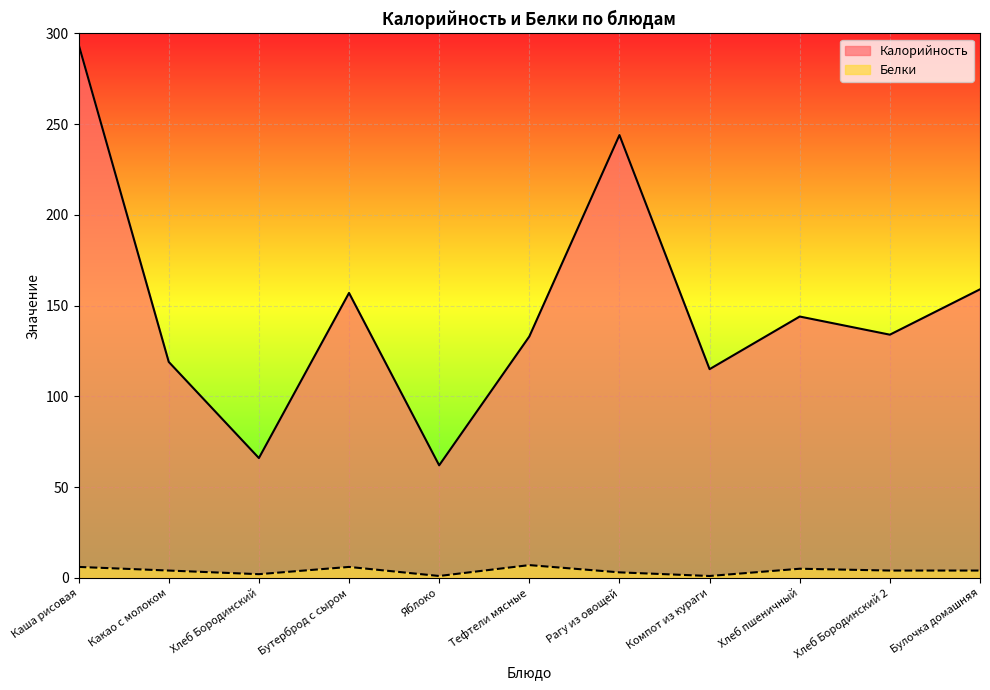

What is the difference between the Белки values at Хлеб пшеничный and Каша рисовая?

1